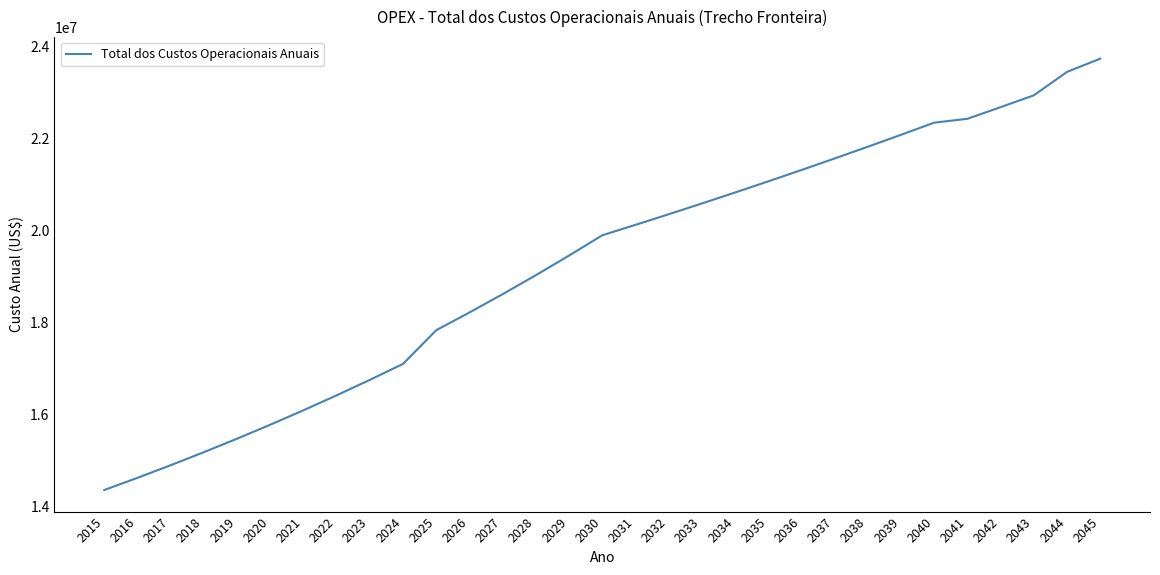

What is the greatest value displayed?

23731848